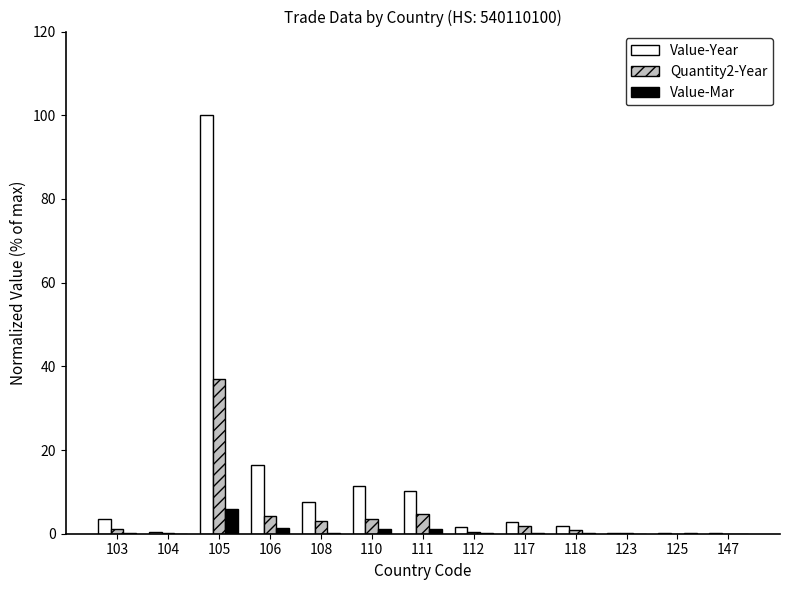

The value of Value-Year at 106 is 7.9. True or false?

False